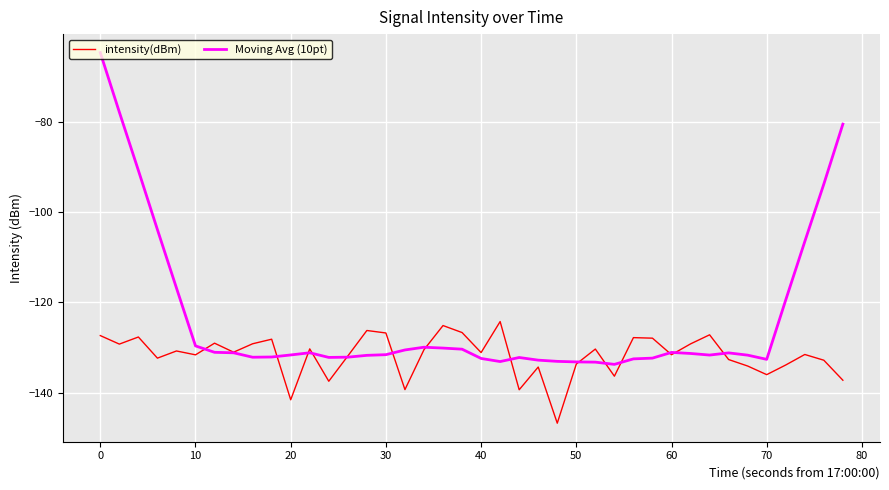

Rank the series by their average value, from highest to lowest.

Moving Avg (10pt), intensity(dBm)